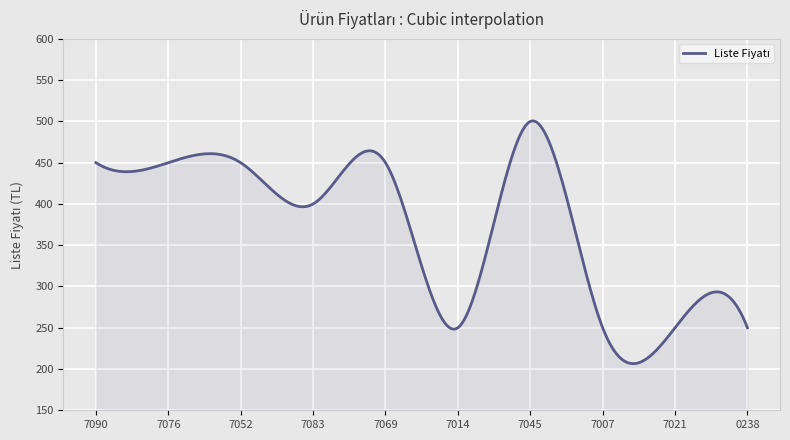

What is the smallest value displayed?

206.5